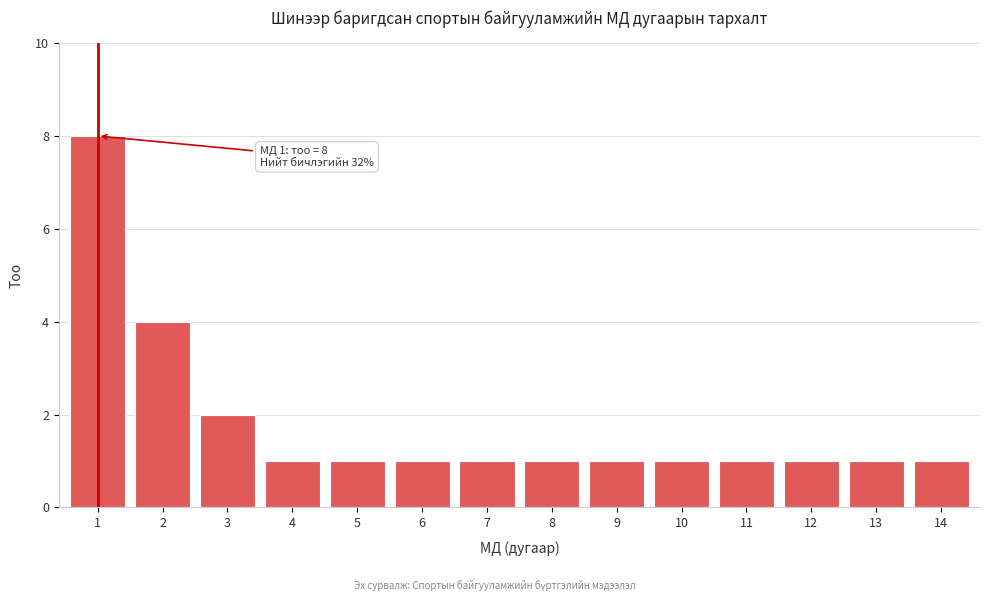

Reading left to right, what are all the values shown in this chart?

1=8	2=4	3=2	4=1	5=1	6=1	7=1	8=1	9=1	10=1	11=1	12=1	13=1	14=1